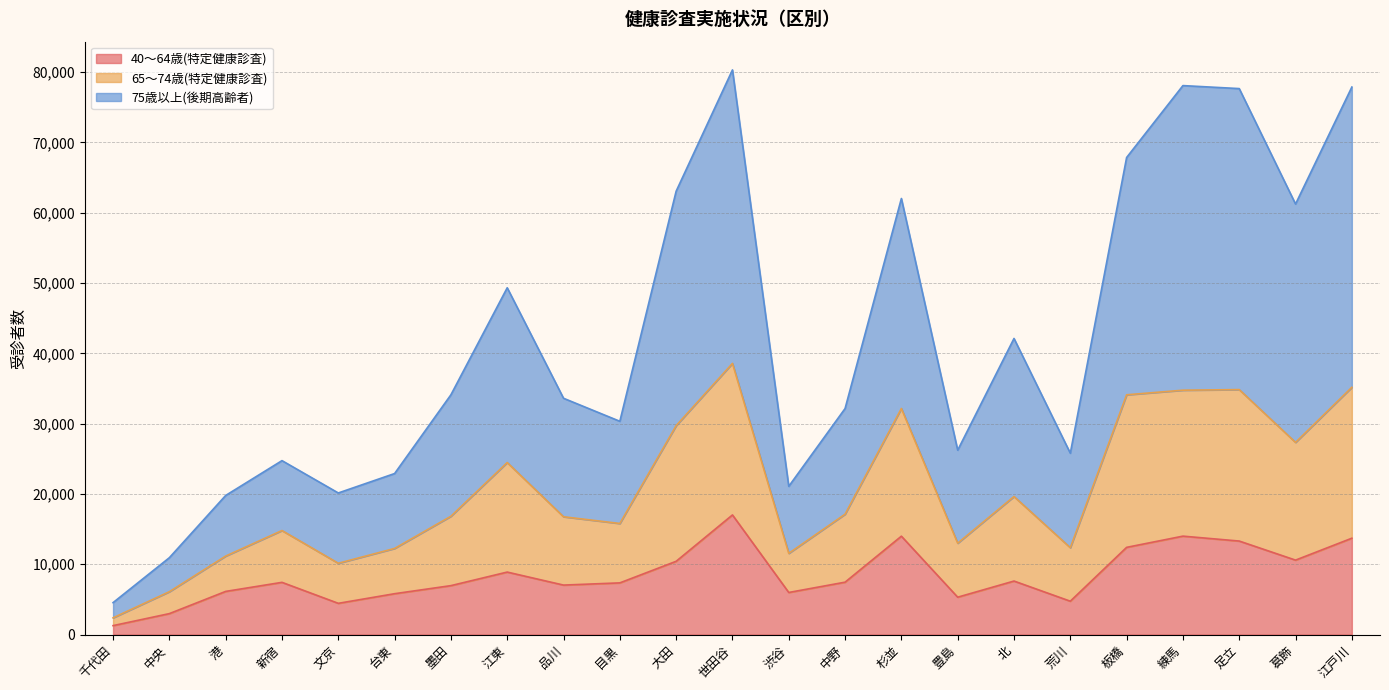

The value of 40～64歳(特定健康診査) at 杉並 is 4857. True or false?

False